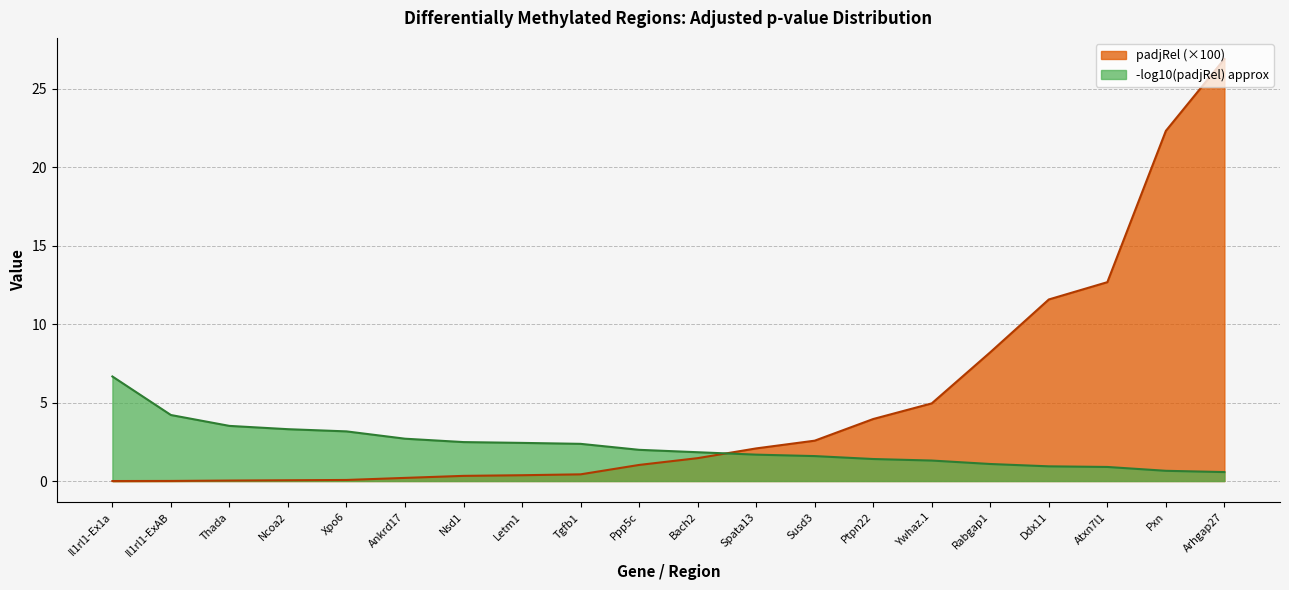

True or false: padjRel and neg_log_padj cross at least once.

True